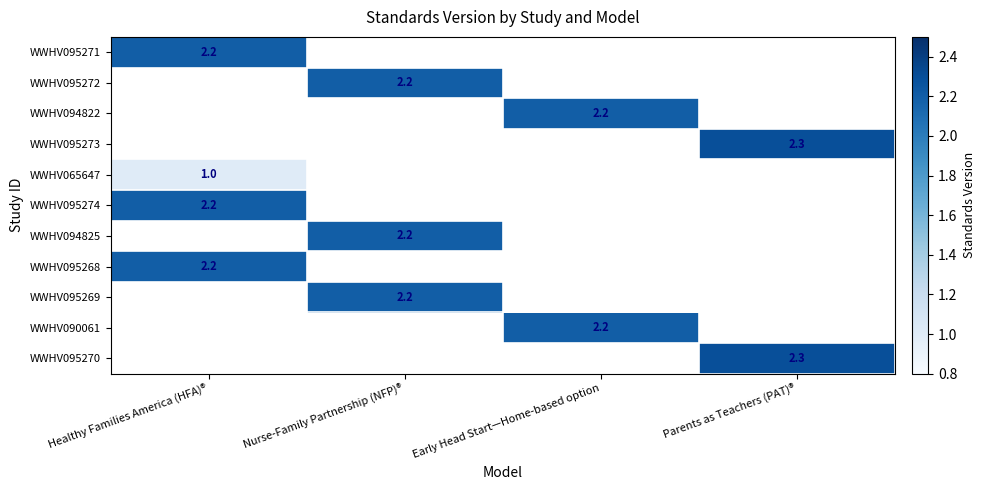

What is the smallest value displayed?

1.0